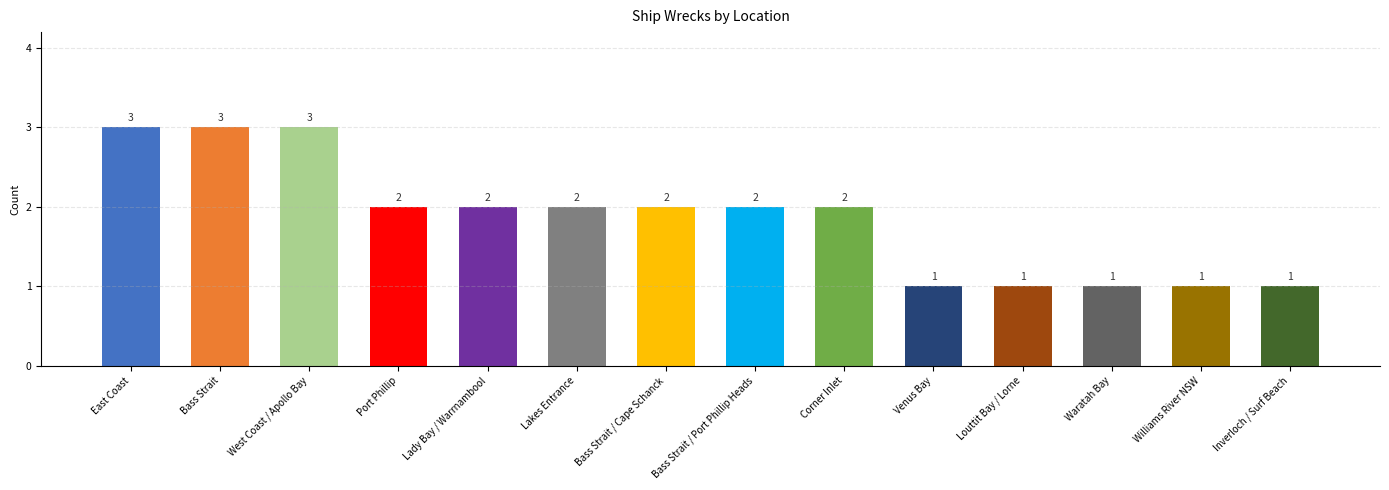

How many data points does each series have?

14